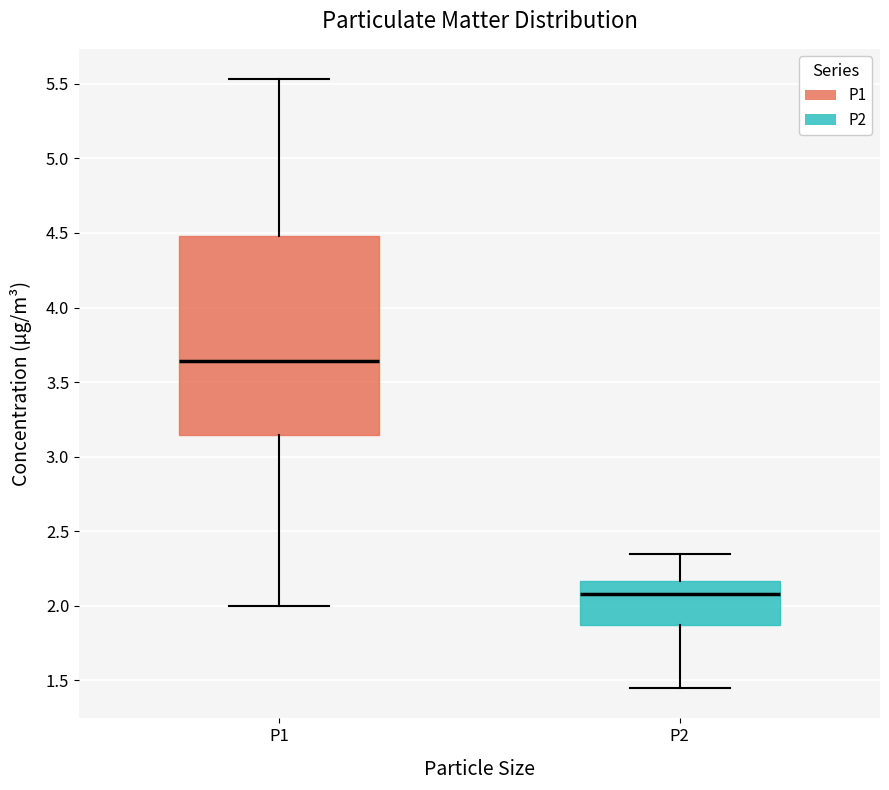

Reading left to right, transcribe this box plot: for each box, give where its median line is, the range the box spans, and where its two whiskers end, as read against the y-axis. The values are not printed on the chart, so give them approximately, as read against the axis.

P1: median 3.65, box 3.15 to 4.50, whiskers 2.00 to 5.55
P2: median 2.10, box 1.85 to 2.15, whiskers 1.45 to 2.35